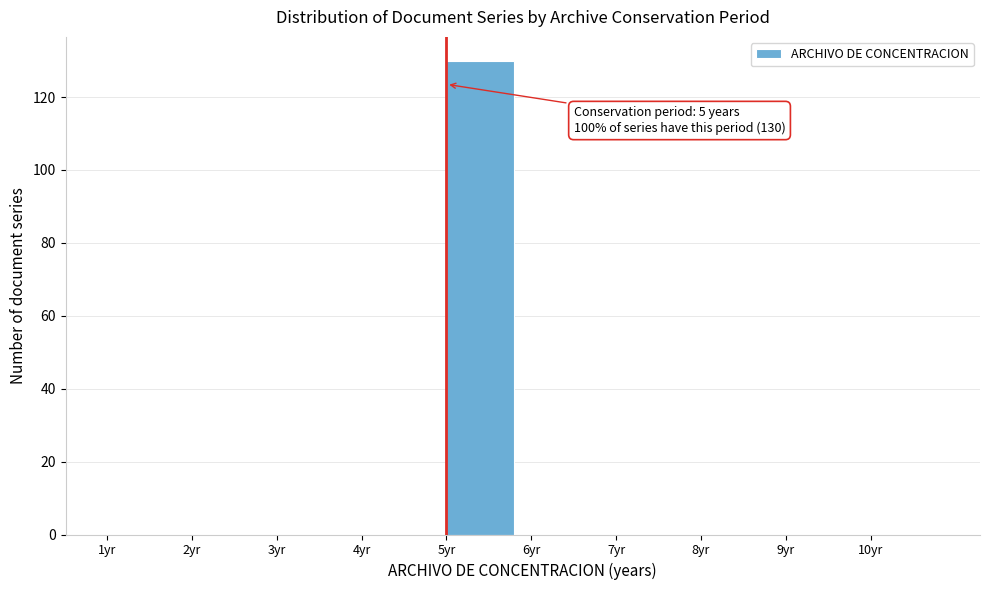

Over which range of the x-axis is the bar tallest?

5 to 6